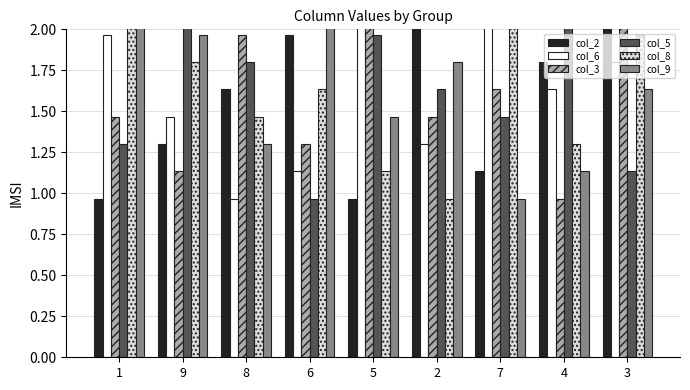

Reading left to right, list all the values displayed in this chart.

col_2: 1.0	1.3	1.6	2.0	1.0	2.3	1.1	1.8	2.1
col_6: 2.0	1.5	1.0	1.1	2.3	1.3	2.1	1.6	1.8
col_3: 1.5	1.1	2.0	1.3	2.1	1.5	1.6	1.0	2.3
col_5: 1.3	2.1	1.8	1.0	2.0	1.6	1.5	2.3	1.1
col_8: 2.1	1.8	1.5	1.6	1.1	1.0	2.3	1.3	2.0
col_9: 2.3	2.0	1.3	2.1	1.5	1.8	1.0	1.1	1.6